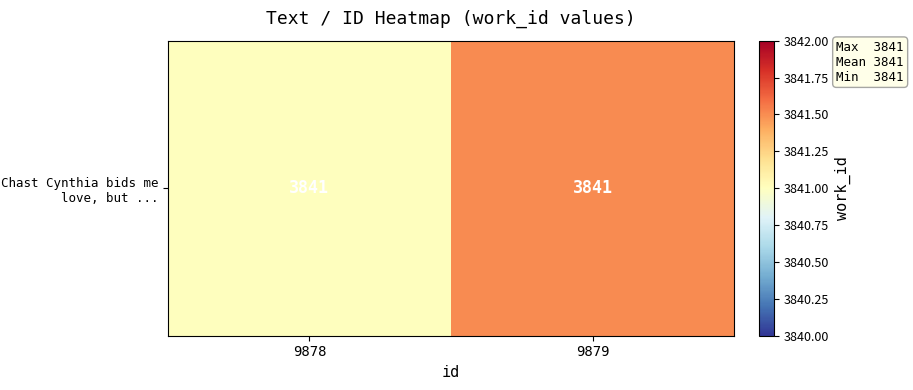

Is it true that the value at 9879 is 5551.7?

False